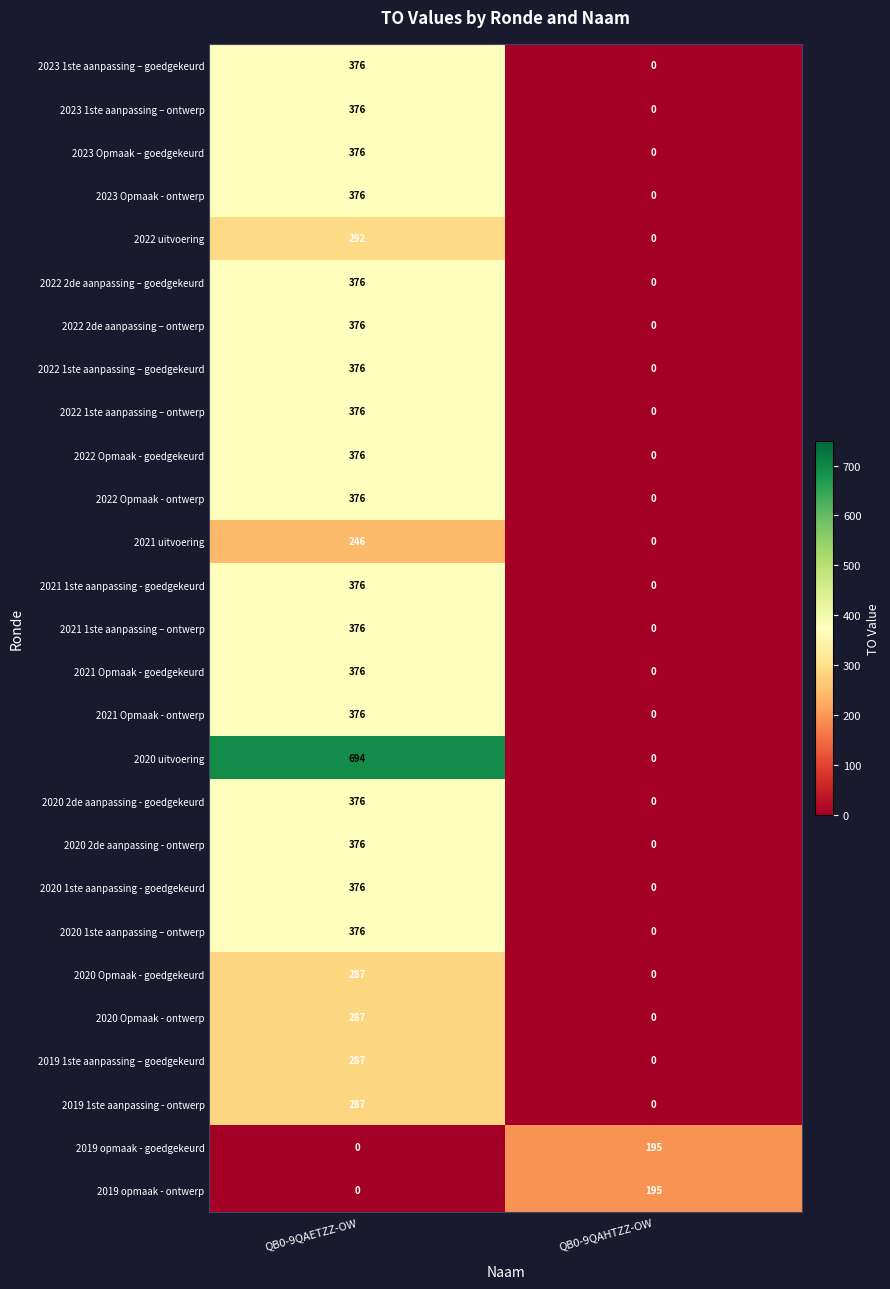

Which category has the highest value in the 2019 opmaak - ontwerp series?

QB0-9QAHTZZ-OW